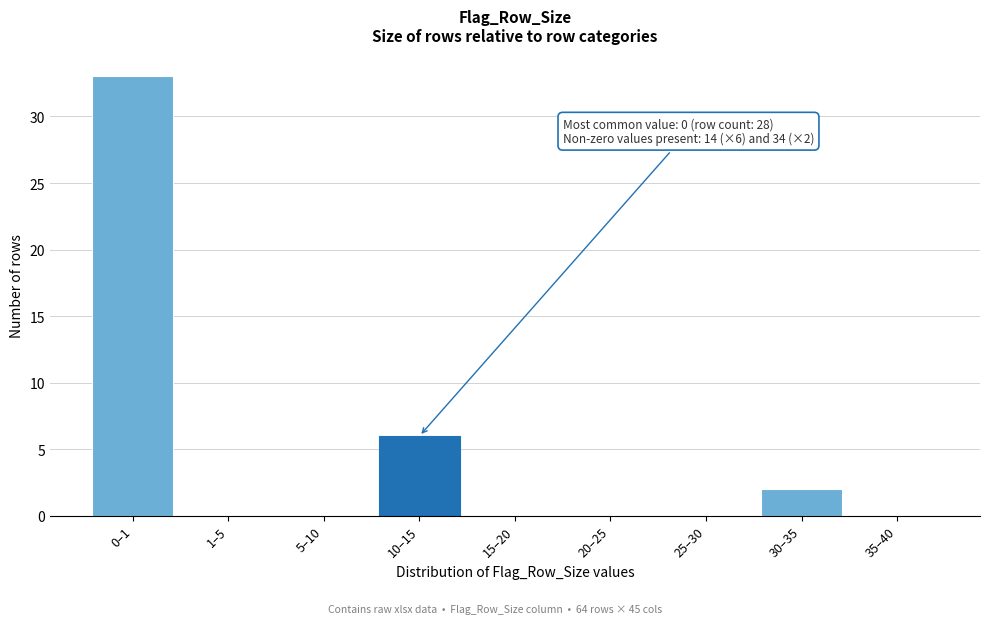

Reading left to right, list all the values displayed in this chart.

0–1=33	1–5=0	5–10=0	10–15=6	15–20=0	20–25=0	25–30=0	30–35=2	35–40=0